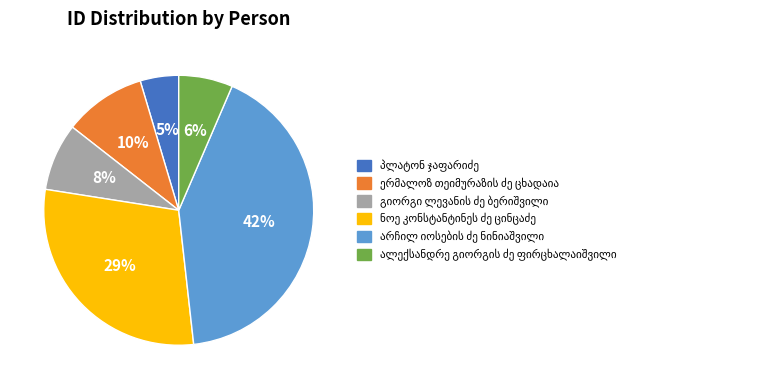

Is there any slice that represents more than half of the pie?

No